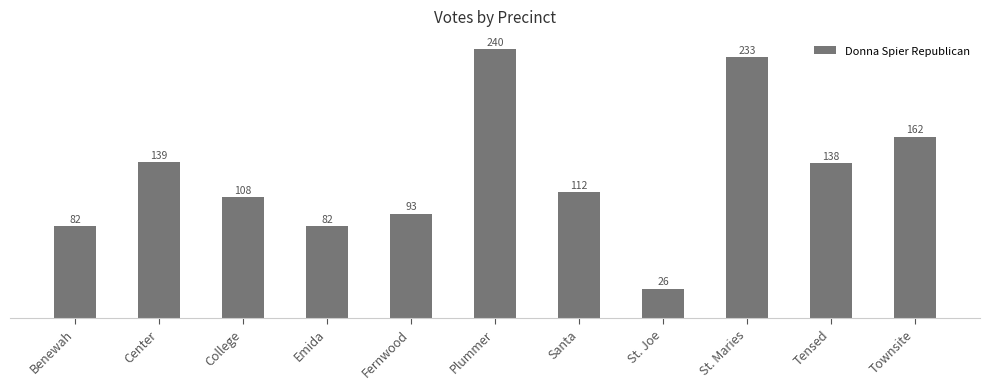

Approximately how many times larger is the value at Center compared to St. Maries?

0.6